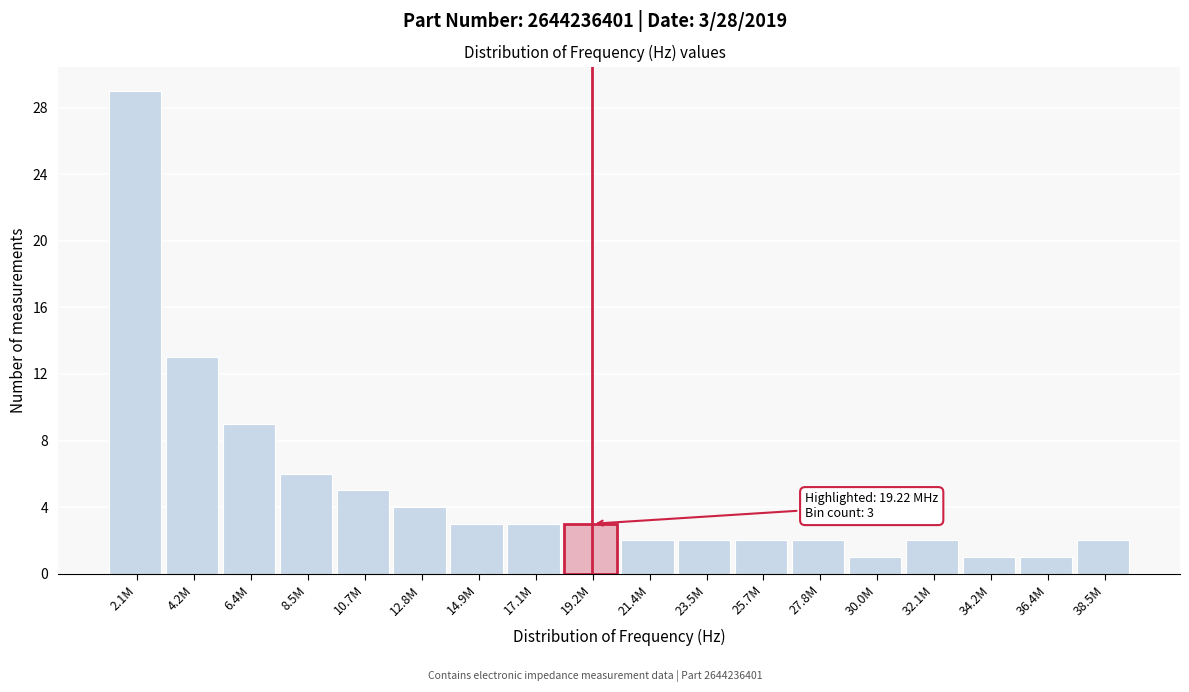

Reading left to right, list all the values displayed in this chart.

2.1M=29	4.2M=13	6.4M=9	8.5M=6	10.7M=5	12.8M=4	14.9M=3	17.1M=3	19.2M=3	21.4M=2	23.5M=2	25.7M=2	27.8M=2	30.0M=1	32.1M=2	34.2M=1	36.4M=1	38.5M=2